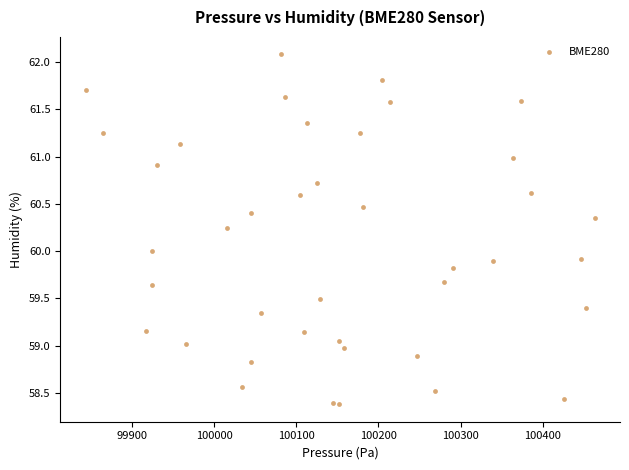

What is the range of Y values (max minus min)?

3.7